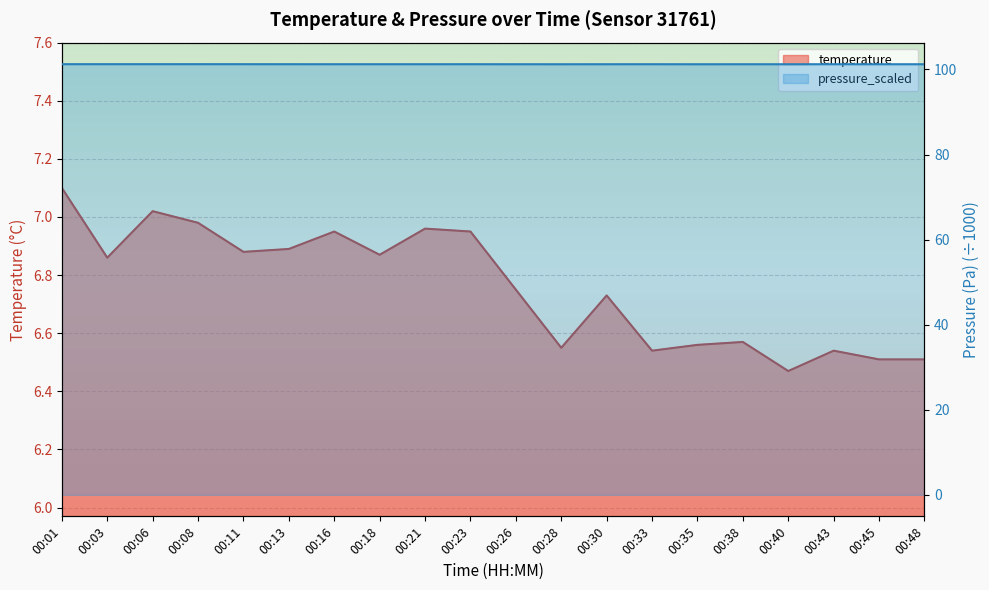

True or false: pressure_scaled and temperature cross at least once.

False